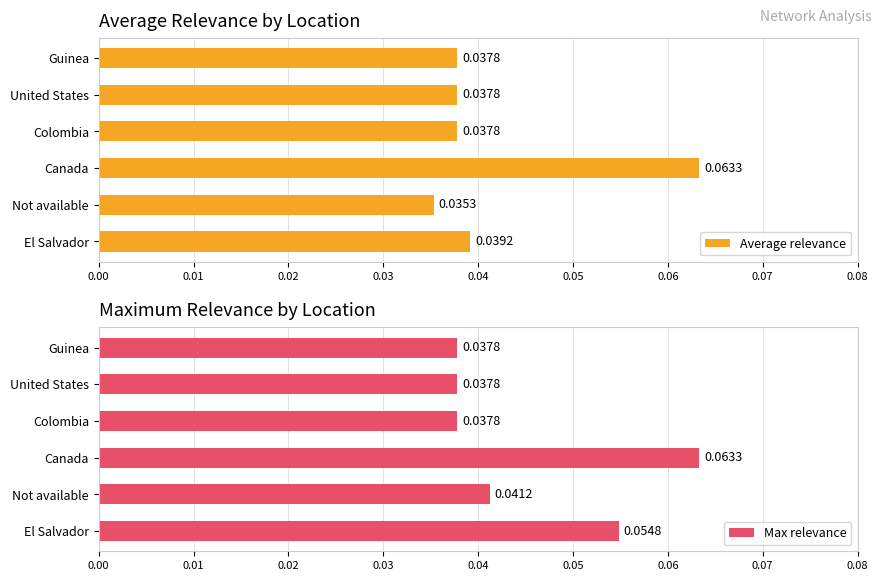

How many categories are shown in the chart?

6